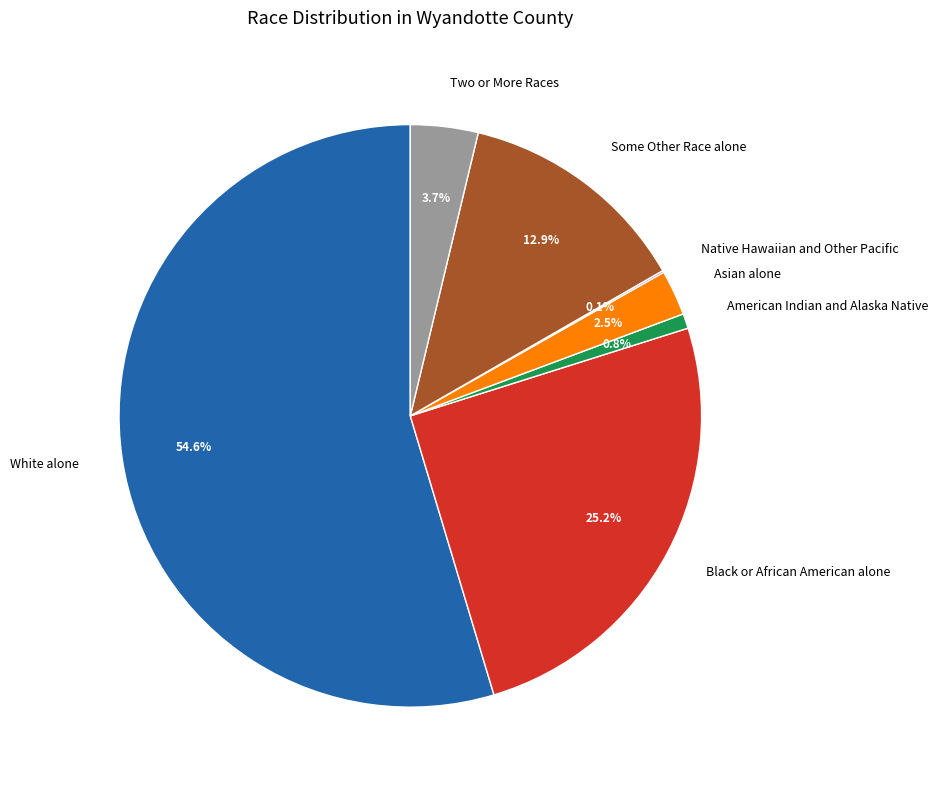

Which slice is the largest?

White alone